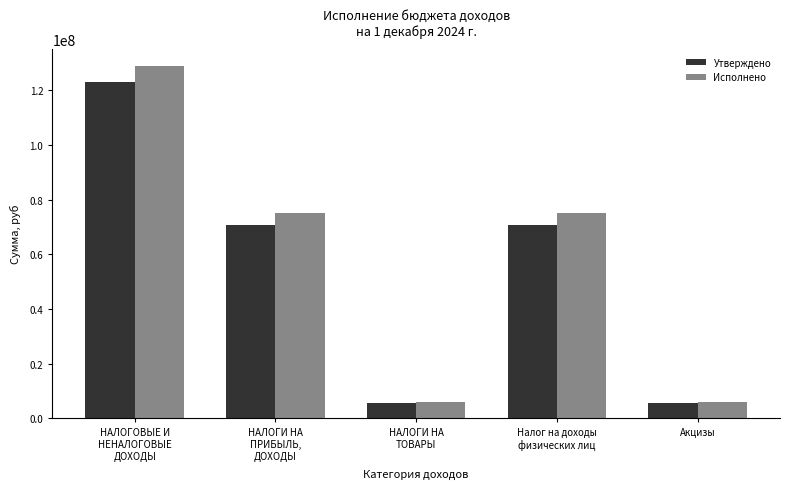

How many data points does each series have?

5